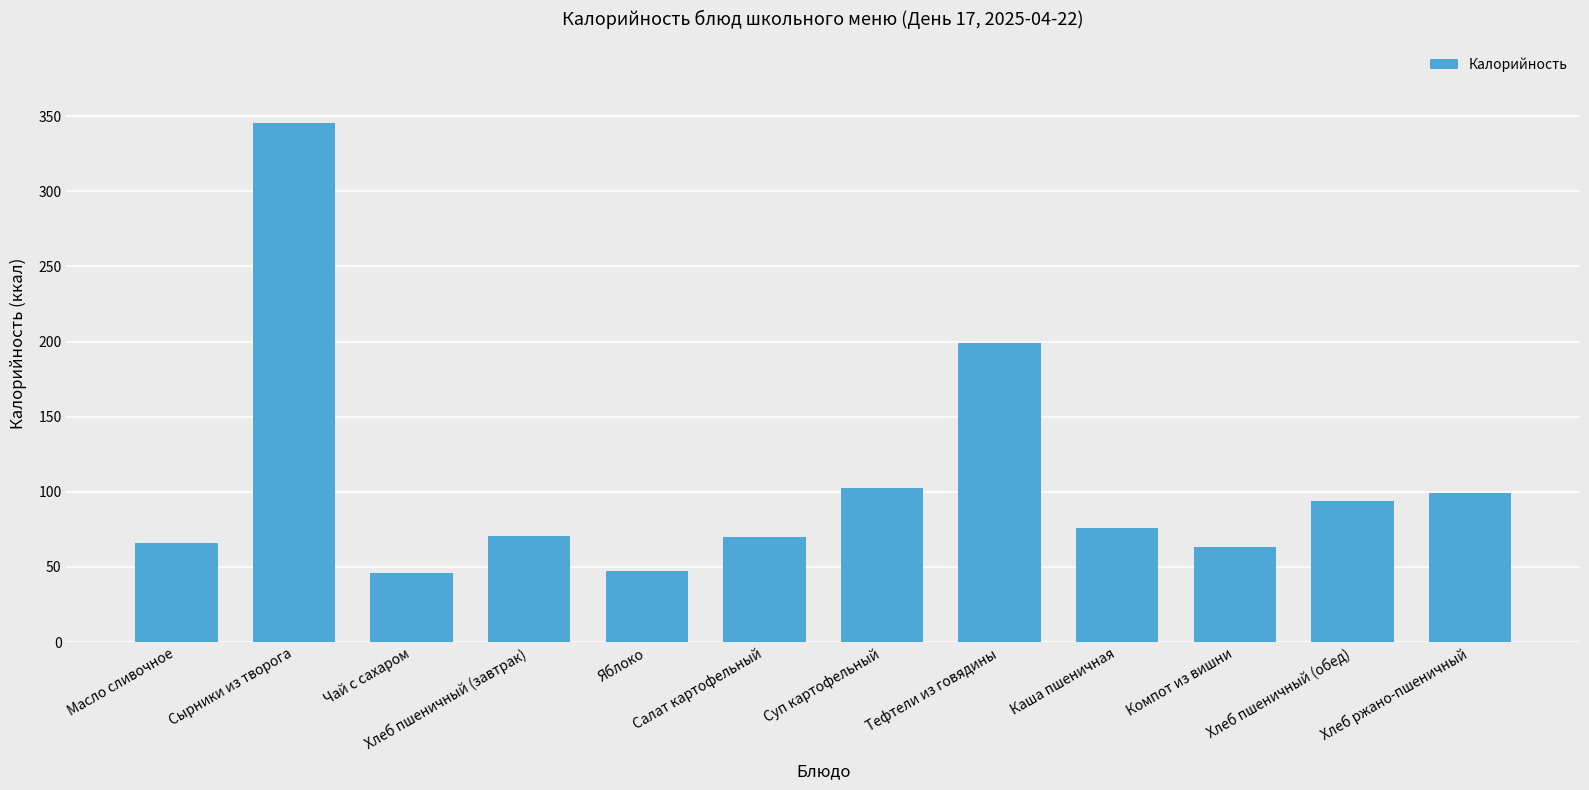

What is the difference between the values at Хлеб ржано-пшеничный and Салат картофельный?

29.0